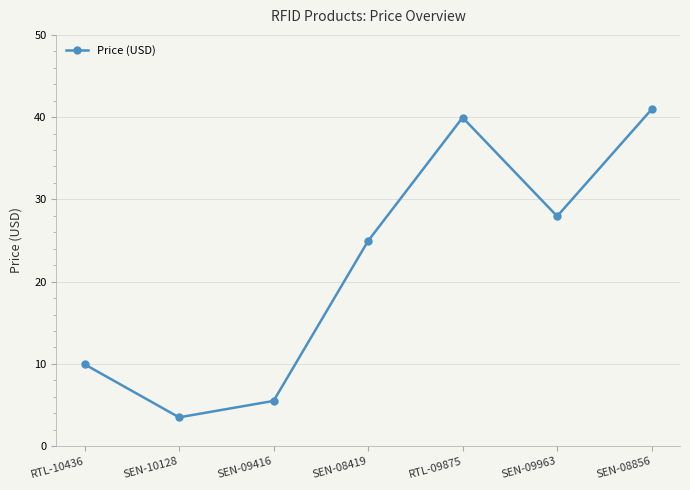

How many lines are shown in the chart?

1